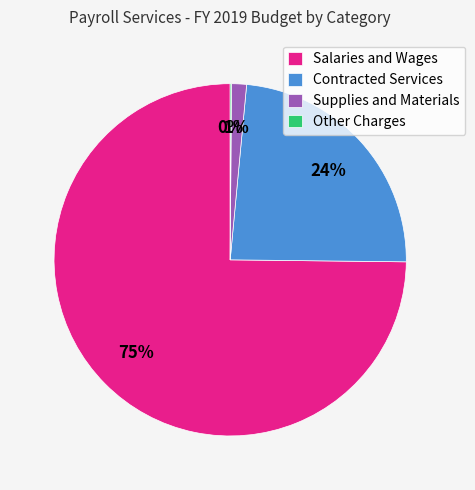

What percentage is the Contracted Services slice, to the nearest percent?

24%